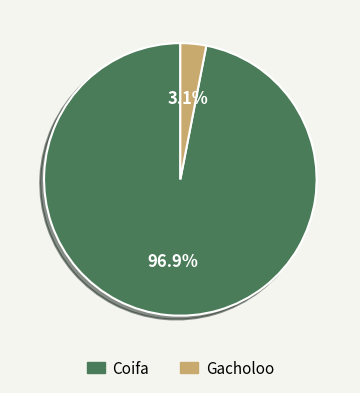

Do Gacholoo and Coifa together represent more than half of the pie?

Yes